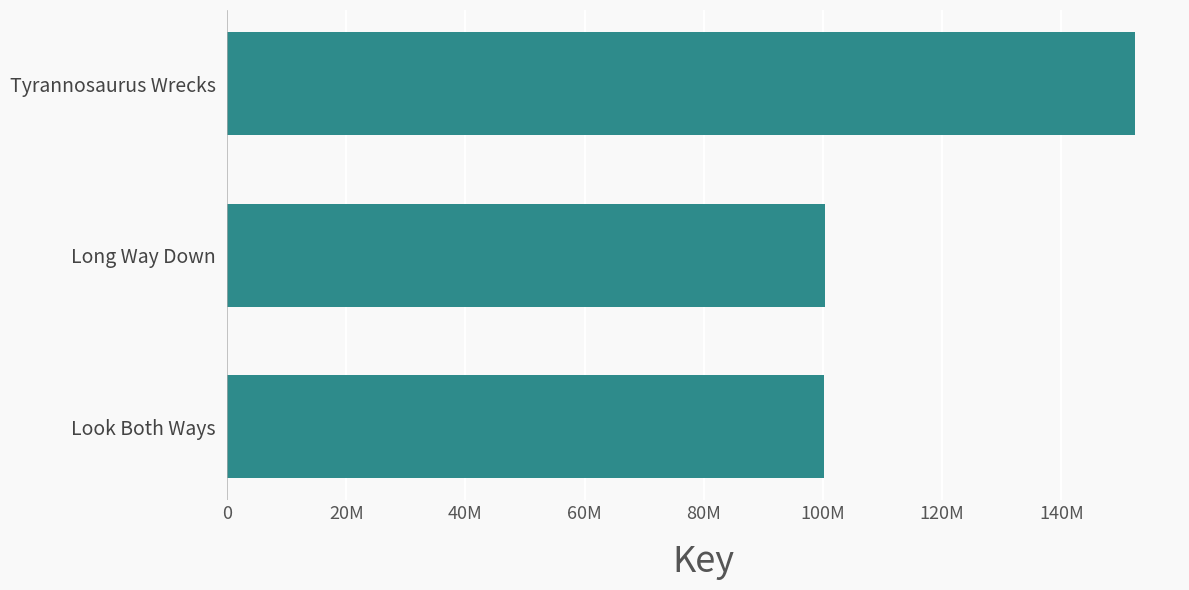

What is the minimum value shown in the chart?

100216975